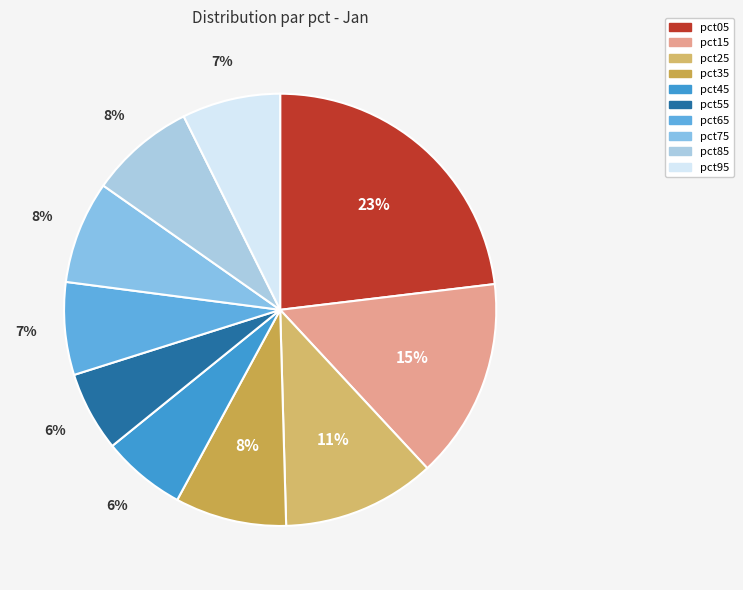

True or false: pct05 accounts for 33% of the total.

False